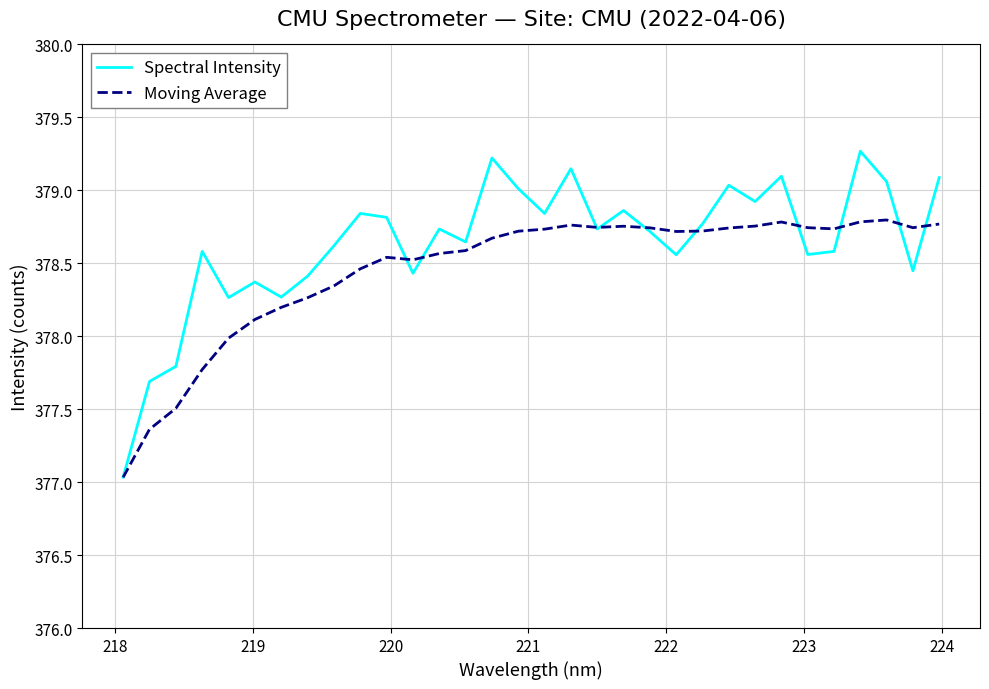

Which series has the widest spread of values?

Spectral Intensity